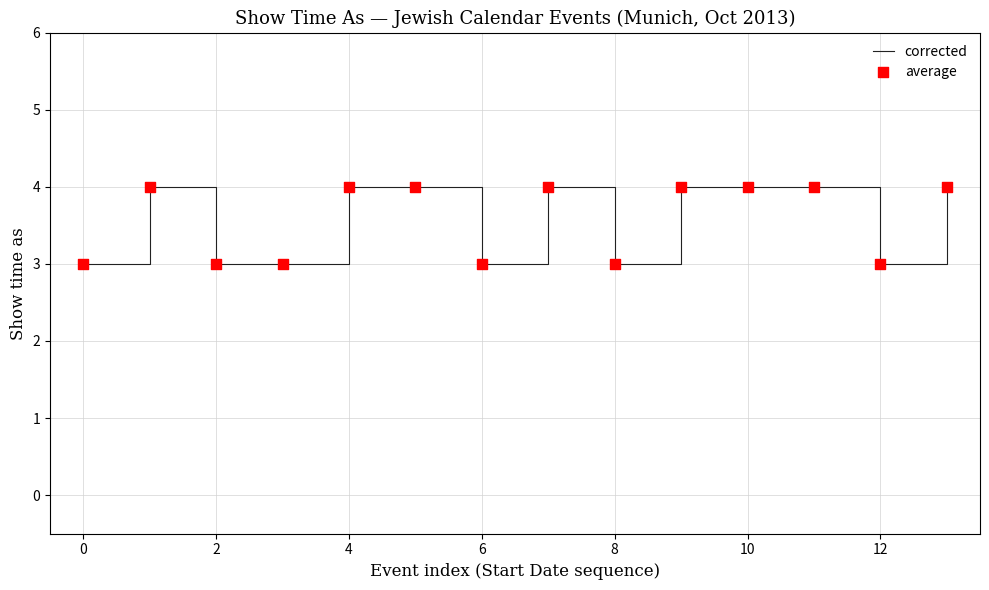

What is the greatest value displayed?

4